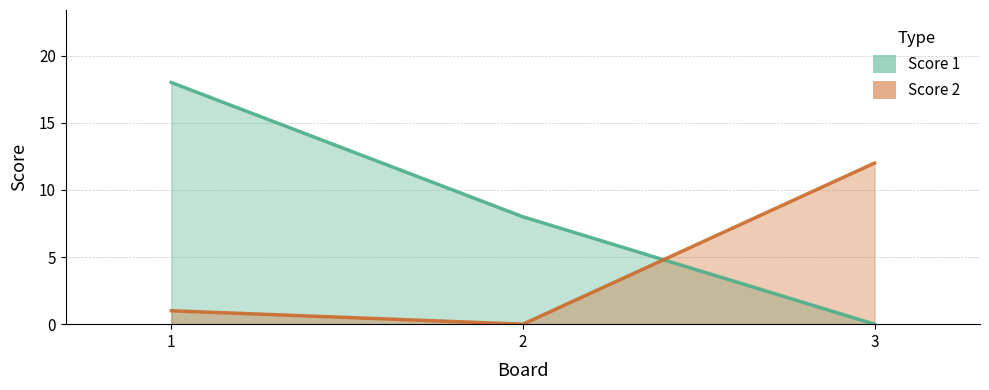

Which label corresponds to the smallest value in the chart?

3